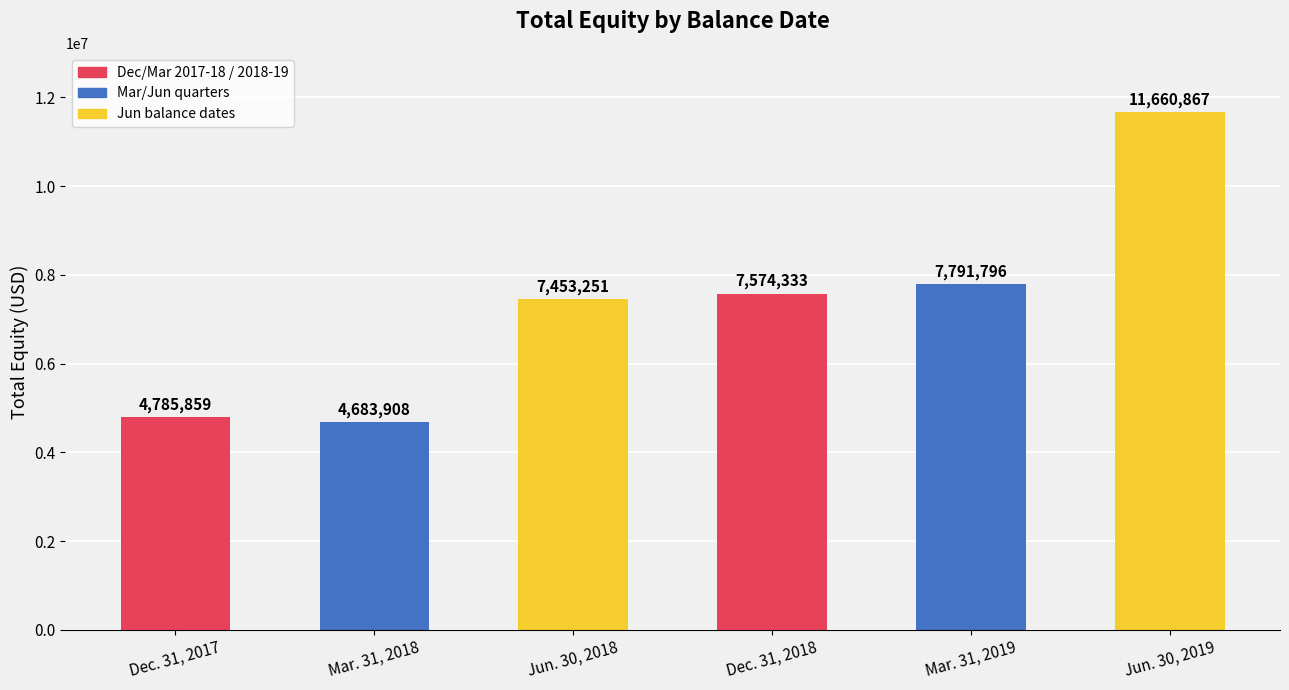

Rank the categories by value from lowest to highest.

Mar. 31, 2018, Dec. 31, 2017, Jun. 30, 2018, Dec. 31, 2018, Mar. 31, 2019, Jun. 30, 2019